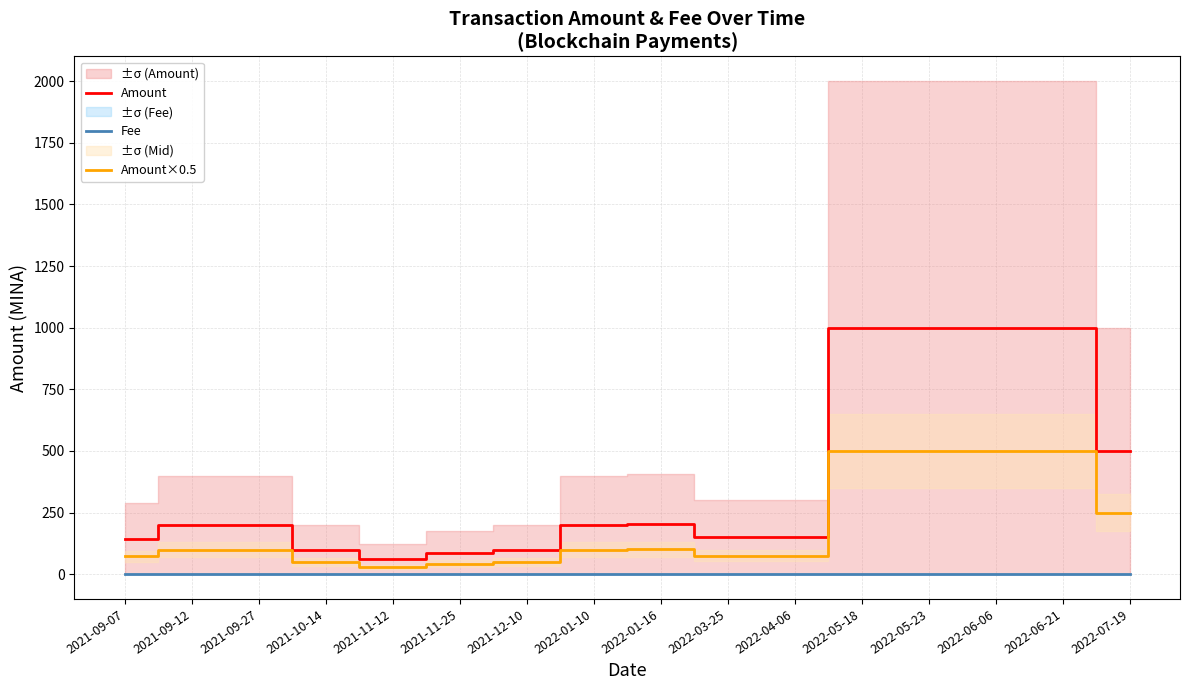

Which category has the lowest value in the Amount series?

2021-11-12